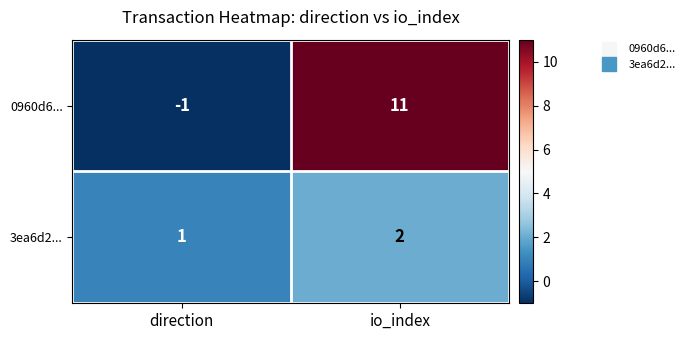

What is the approximate value of 0960d6... at io_index, to the nearest 10?

10